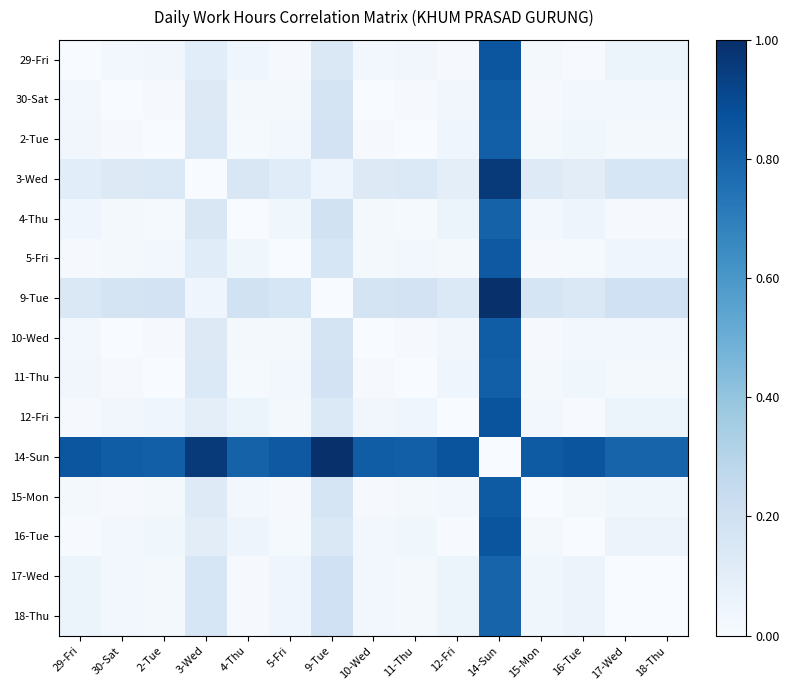

Reading left to right, what are all the values shown in this chart?

29-Fri: 29-Fri=0.0	30-Sat=0.0	2-Tue=0.0	3-Wed=0.1	4-Thu=0.0	5-Fri=0.0	9-Tue=0.1	10-Wed=0.0	11-Thu=0.0	12-Fri=0.0	14-Sun=0.9	15-Mon=0.0	16-Tue=0.0	17-Wed=0.1	18-Thu=0.1
30-Sat: 29-Fri=0.0	30-Sat=0.0	2-Tue=0.0	3-Wed=0.1	4-Thu=0.0	5-Fri=0.0	9-Tue=0.2	10-Wed=0.0	11-Thu=0.0	12-Fri=0.0	14-Sun=0.8	15-Mon=0.0	16-Tue=0.0	17-Wed=0.0	18-Thu=0.0
2-Tue: 29-Fri=0.0	30-Sat=0.0	2-Tue=0.0	3-Wed=0.1	4-Thu=0.0	5-Fri=0.0	9-Tue=0.2	10-Wed=0.0	11-Thu=0.0	12-Fri=0.0	14-Sun=0.8	15-Mon=0.0	16-Tue=0.0	17-Wed=0.0	18-Thu=0.0
3-Wed: 29-Fri=0.1	30-Sat=0.1	2-Tue=0.1	3-Wed=0.0	4-Thu=0.2	5-Fri=0.1	9-Tue=0.0	10-Wed=0.1	11-Thu=0.1	12-Fri=0.1	14-Sun=1.0	15-Mon=0.1	16-Tue=0.1	17-Wed=0.2	18-Thu=0.2
4-Thu: 29-Fri=0.0	30-Sat=0.0	2-Tue=0.0	3-Wed=0.2	4-Thu=0.0	5-Fri=0.0	9-Tue=0.2	10-Wed=0.0	11-Thu=0.0	12-Fri=0.1	14-Sun=0.8	15-Mon=0.0	16-Tue=0.0	17-Wed=0.0	18-Thu=0.0
5-Fri: 29-Fri=0.0	30-Sat=0.0	2-Tue=0.0	3-Wed=0.1	4-Thu=0.0	5-Fri=0.0	9-Tue=0.2	10-Wed=0.0	11-Thu=0.0	12-Fri=0.0	14-Sun=0.8	15-Mon=0.0	16-Tue=0.0	17-Wed=0.0	18-Thu=0.0
9-Tue: 29-Fri=0.1	30-Sat=0.2	2-Tue=0.2	3-Wed=0.0	4-Thu=0.2	5-Fri=0.2	9-Tue=0.0	10-Wed=0.2	11-Thu=0.2	12-Fri=0.1	14-Sun=1.0	15-Mon=0.2	16-Tue=0.1	17-Wed=0.2	18-Thu=0.2
10-Wed: 29-Fri=0.0	30-Sat=0.0	2-Tue=0.0	3-Wed=0.1	4-Thu=0.0	5-Fri=0.0	9-Tue=0.2	10-Wed=0.0	11-Thu=0.0	12-Fri=0.0	14-Sun=0.8	15-Mon=0.0	16-Tue=0.0	17-Wed=0.0	18-Thu=0.0
11-Thu: 29-Fri=0.0	30-Sat=0.0	2-Tue=0.0	3-Wed=0.1	4-Thu=0.0	5-Fri=0.0	9-Tue=0.2	10-Wed=0.0	11-Thu=0.0	12-Fri=0.0	14-Sun=0.8	15-Mon=0.0	16-Tue=0.0	17-Wed=0.0	18-Thu=0.0
12-Fri: 29-Fri=0.0	30-Sat=0.0	2-Tue=0.0	3-Wed=0.1	4-Thu=0.1	5-Fri=0.0	9-Tue=0.1	10-Wed=0.0	11-Thu=0.0	12-Fri=0.0	14-Sun=0.9	15-Mon=0.0	16-Tue=0.0	17-Wed=0.1	18-Thu=0.1
14-Sun: 29-Fri=0.9	30-Sat=0.8	2-Tue=0.8	3-Wed=1.0	4-Thu=0.8	5-Fri=0.8	9-Tue=1.0	10-Wed=0.8	11-Thu=0.8	12-Fri=0.9	14-Sun=0.0	15-Mon=0.8	16-Tue=0.9	17-Wed=0.8	18-Thu=0.8
15-Mon: 29-Fri=0.0	30-Sat=0.0	2-Tue=0.0	3-Wed=0.1	4-Thu=0.0	5-Fri=0.0	9-Tue=0.2	10-Wed=0.0	11-Thu=0.0	12-Fri=0.0	14-Sun=0.8	15-Mon=0.0	16-Tue=0.0	17-Wed=0.0	18-Thu=0.0
16-Tue: 29-Fri=0.0	30-Sat=0.0	2-Tue=0.0	3-Wed=0.1	4-Thu=0.0	5-Fri=0.0	9-Tue=0.1	10-Wed=0.0	11-Thu=0.0	12-Fri=0.0	14-Sun=0.9	15-Mon=0.0	16-Tue=0.0	17-Wed=0.1	18-Thu=0.1
17-Wed: 29-Fri=0.1	30-Sat=0.0	2-Tue=0.0	3-Wed=0.2	4-Thu=0.0	5-Fri=0.0	9-Tue=0.2	10-Wed=0.0	11-Thu=0.0	12-Fri=0.1	14-Sun=0.8	15-Mon=0.0	16-Tue=0.1	17-Wed=0.0	18-Thu=0.0
18-Thu: 29-Fri=0.1	30-Sat=0.0	2-Tue=0.0	3-Wed=0.2	4-Thu=0.0	5-Fri=0.0	9-Tue=0.2	10-Wed=0.0	11-Thu=0.0	12-Fri=0.1	14-Sun=0.8	15-Mon=0.0	16-Tue=0.1	17-Wed=0.0	18-Thu=0.0